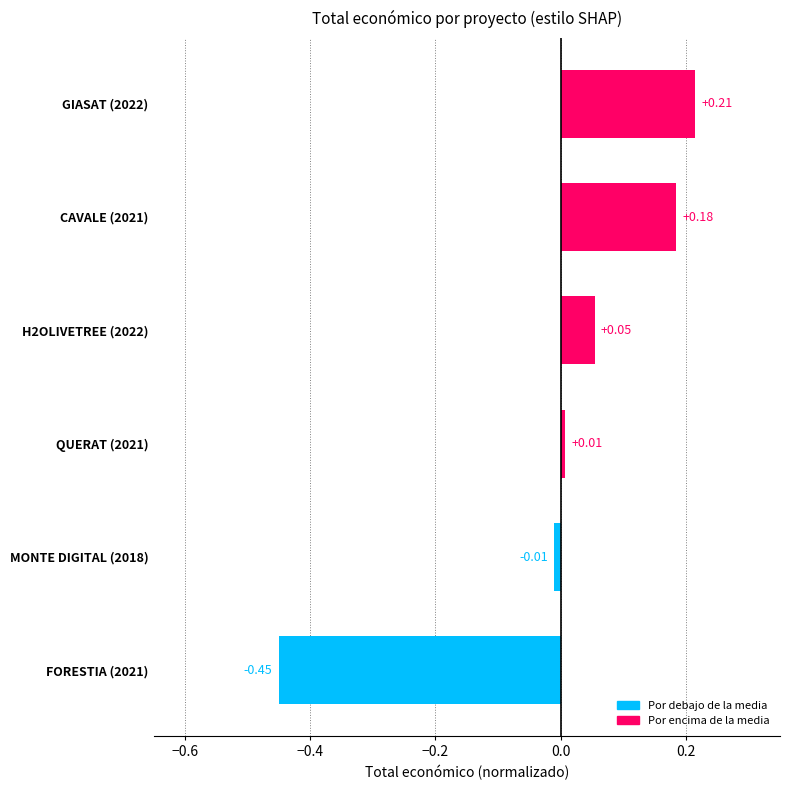

List the labels in order of value, largest first.

GIASAT (2022), CAVALE (2021), H2OLIVETREE (2022), QUERAT (2021), MONTE DIGITAL (2018), FORESTIA (2021)